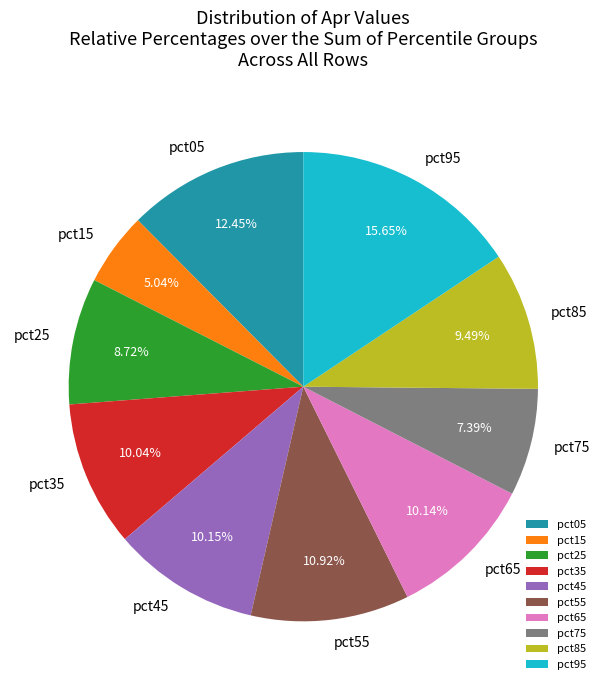

True or false: pct85 accounts for 9% of the total.

True